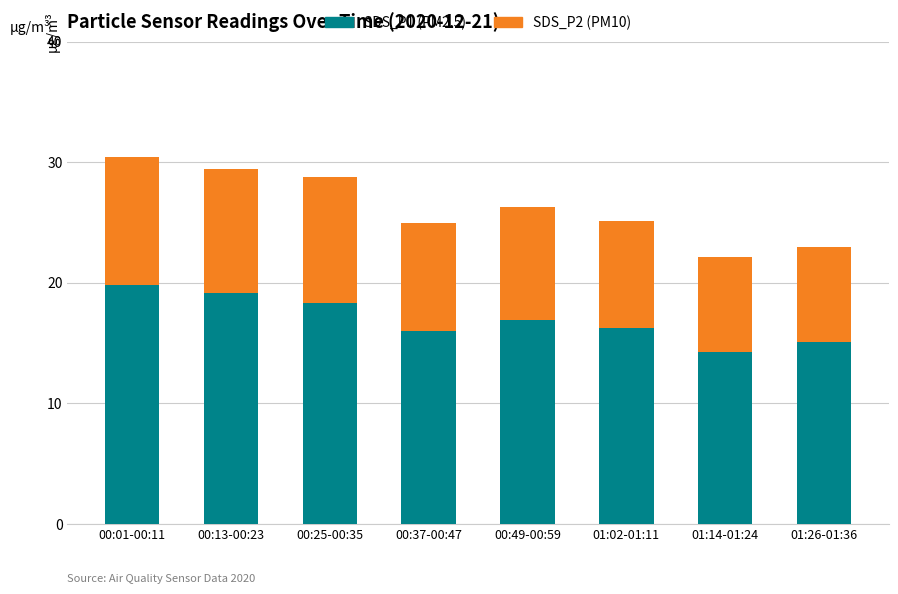

True or false: SDS_P1 (PM2.5) has a value of 16.2 at 01:02-01:11.

True